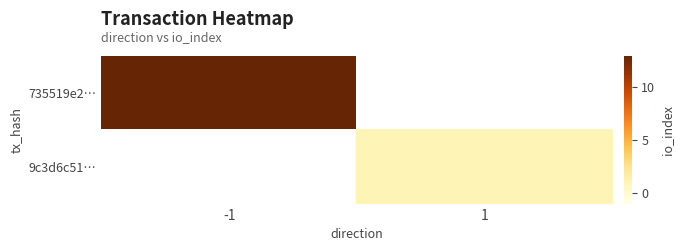

Count the number of data series in this chart.

2